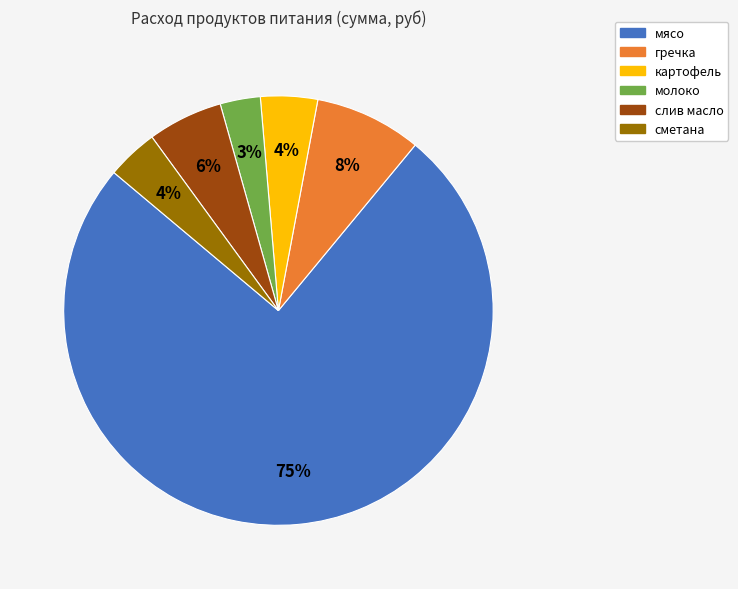

To the nearest percent, what is the difference between the сметана and слив масло slice percentages?

2%